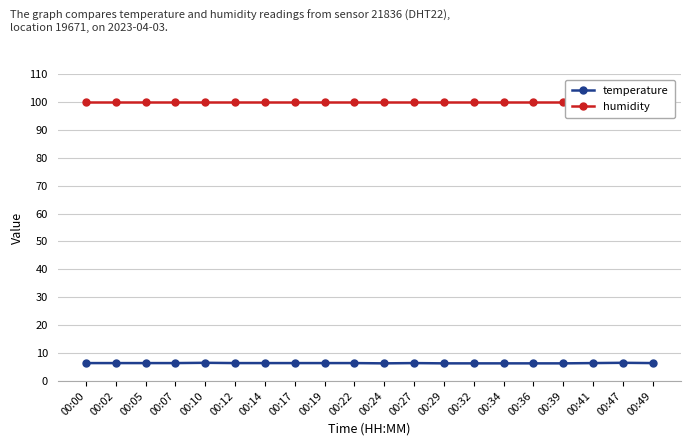

True or false: temperature has more than 0 points higher than both neighbors.

True